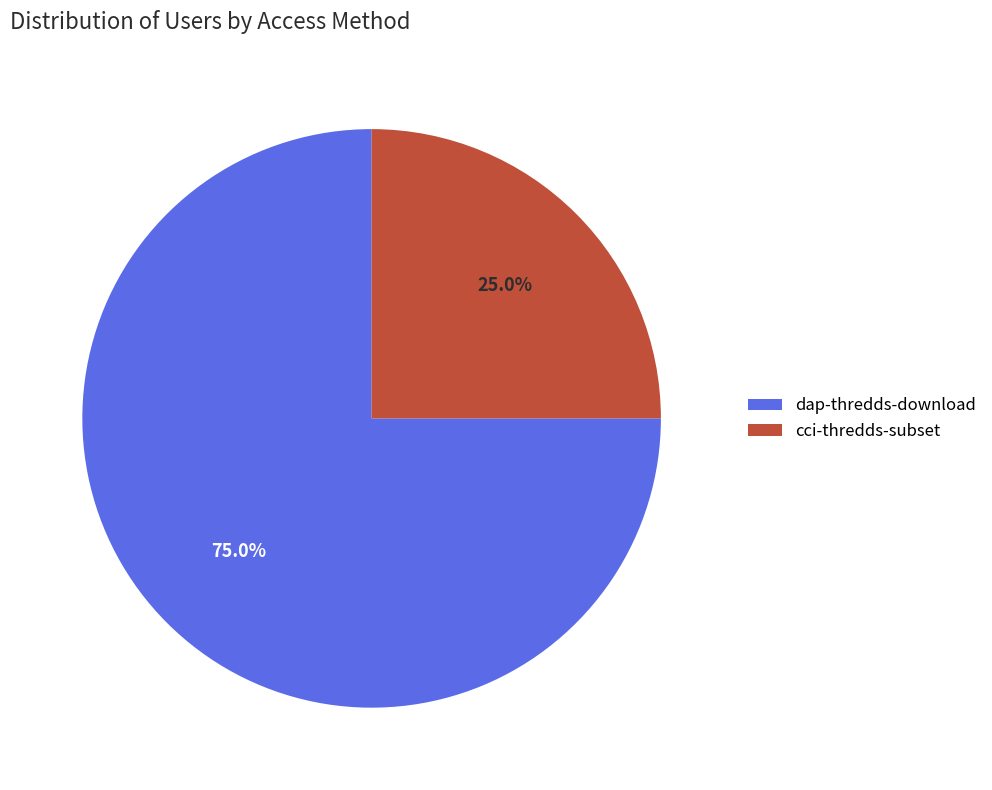

To the nearest percent, what percentage of the pie is dap-thredds-download?

75%